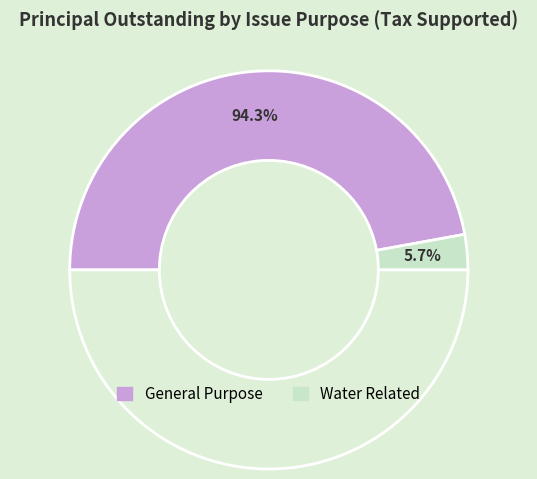

What is the change in value from General Purpose to Water Related?

-10535000